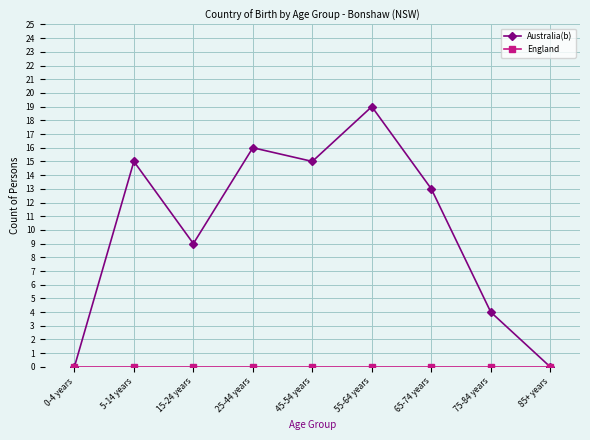

Which series has the largest total across all categories?

Australia(b)